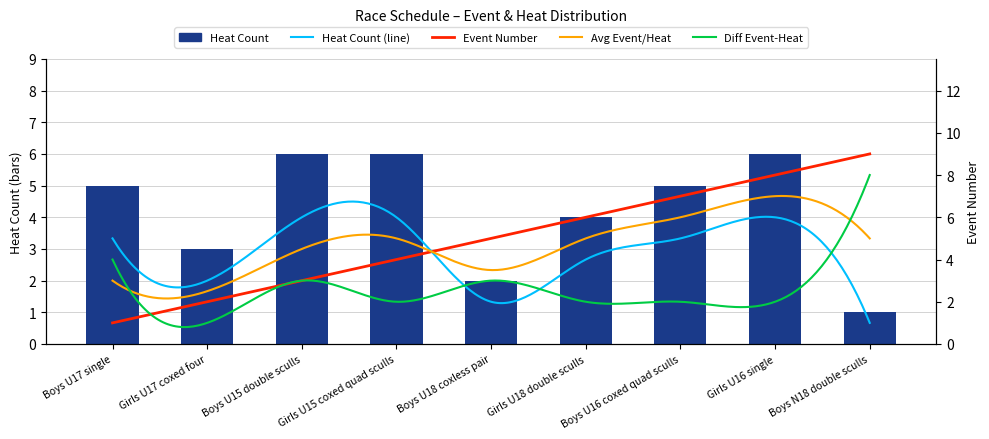

Does the chart contain any negative values?

No